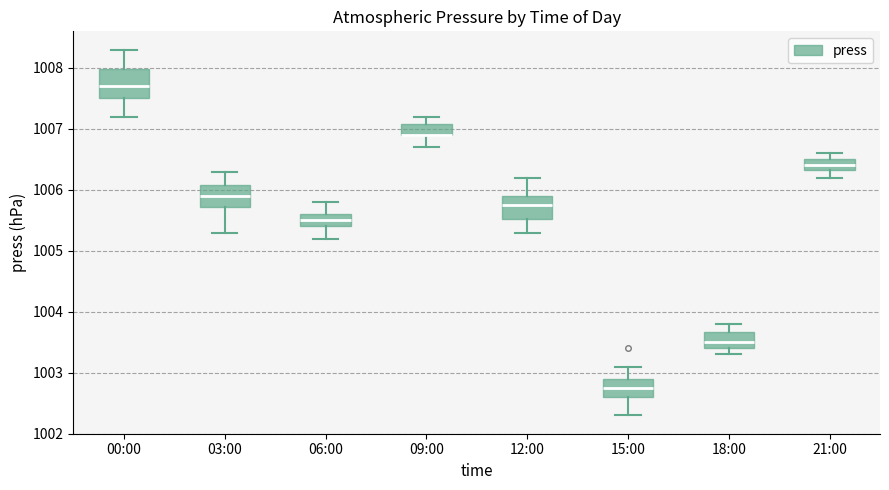

Reading left to right, read every box against the y-axis: the position of its median line, the range the box covers, and the ends of its whiskers. The values are not printed on the chart, so give them approximately, as read against the axis.

00:00: median 1007.7, box 1007.5 to 1008.0, whiskers 1007.2 to 1008.3
03:00: median 1005.9, box 1005.7 to 1006.1, whiskers 1005.3 to 1006.3
06:00: median 1005.5, box 1005.4 to 1005.6, whiskers 1005.2 to 1005.8
09:00: median 1006.9 (drawn on the box's lower edge), box 1006.9 to 1007.1, whiskers 1006.7 to 1007.2
12:00: median 1005.8, box 1005.5 to 1005.9, whiskers 1005.3 to 1006.2
15:00: median 1002.8, box 1002.6 to 1002.9, whiskers 1002.3 to 1003.1
18:00: median 1003.5, box 1003.4 to 1003.7, whiskers 1003.3 to 1003.8
21:00: median 1006.4, box 1006.3 to 1006.5, whiskers 1006.2 to 1006.6